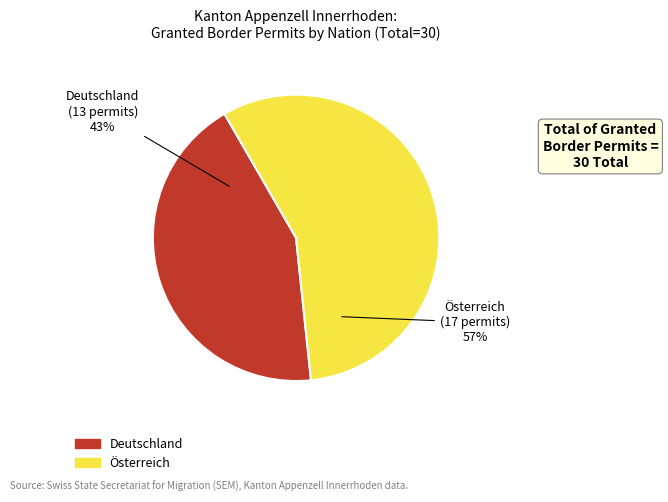

Combined, do Deutschland and Österreich account for over 50%?

Yes